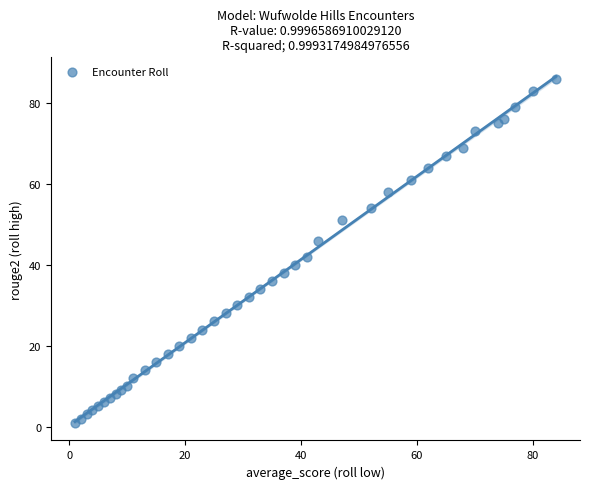

What is the range of Y values (max minus min)?

85